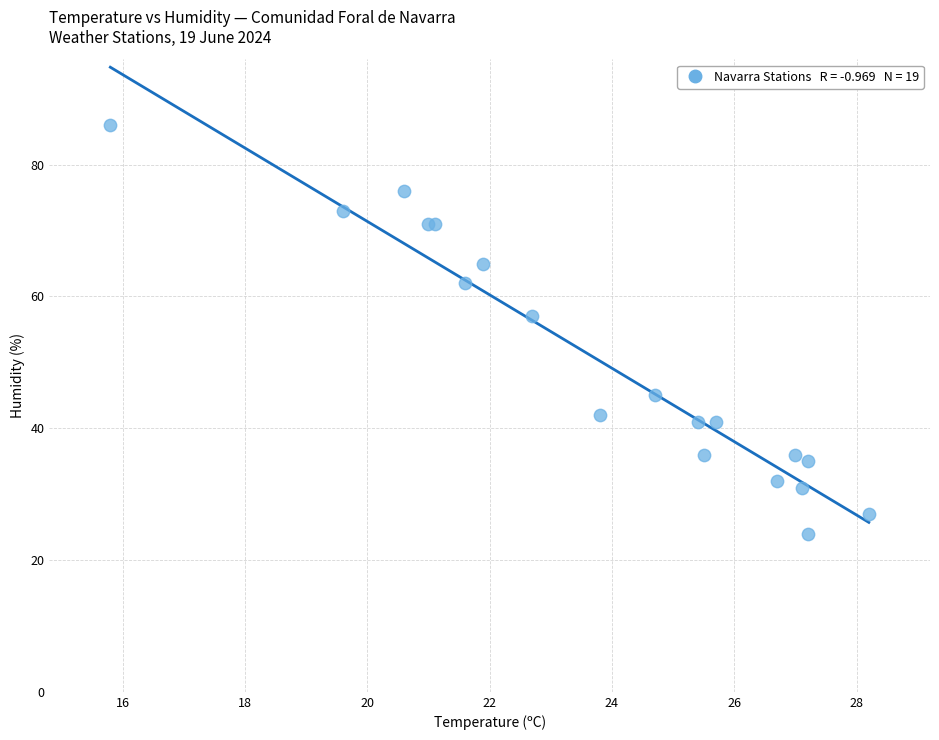

What Y value in the scatter plot is closest to 55?

57